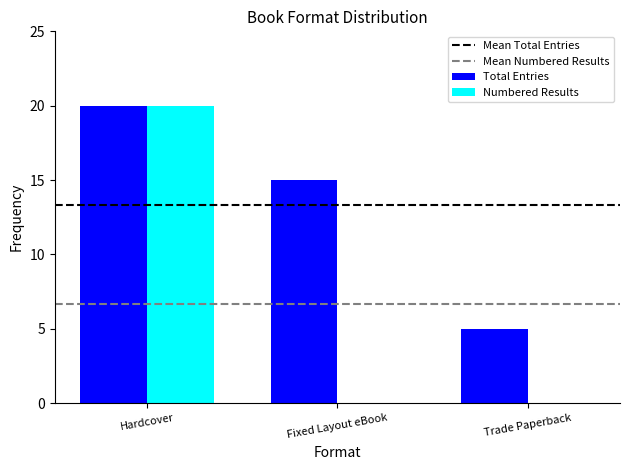

Between Hardcover and Fixed Layout eBook, which series saw the biggest shift?

Numbered Results